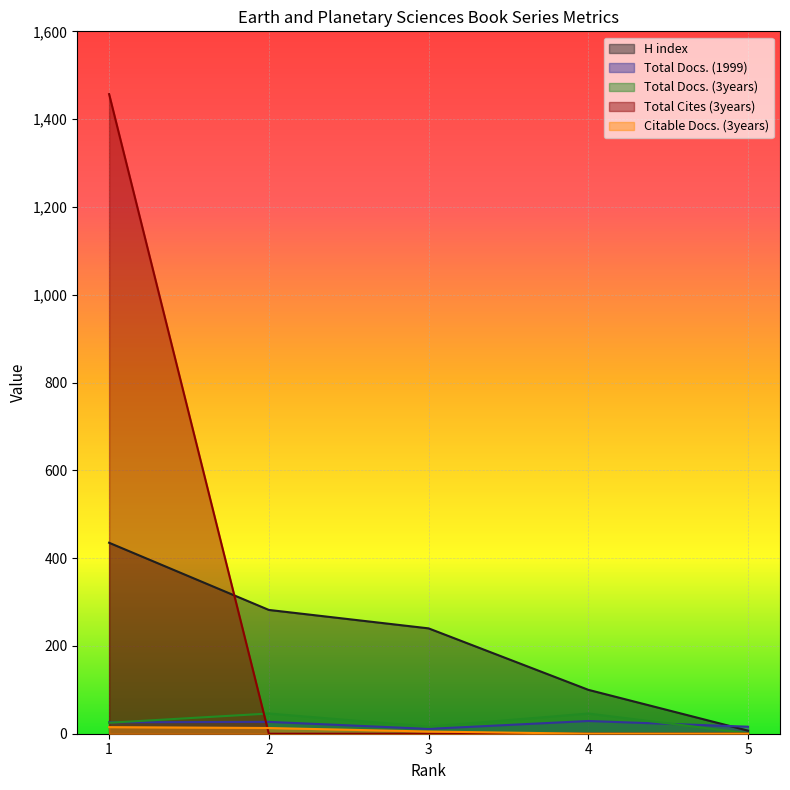

Rank the categories by Total Docs. (1999) value from highest to lowest.

4, 2, 1, 5, 3